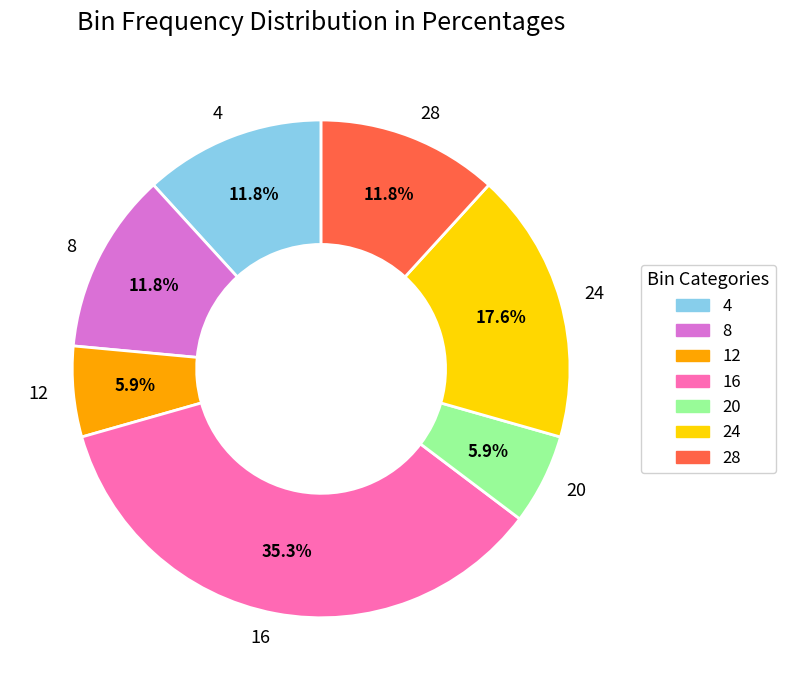

To the nearest percent, what is the combined percentage of 4 and 16?

47%